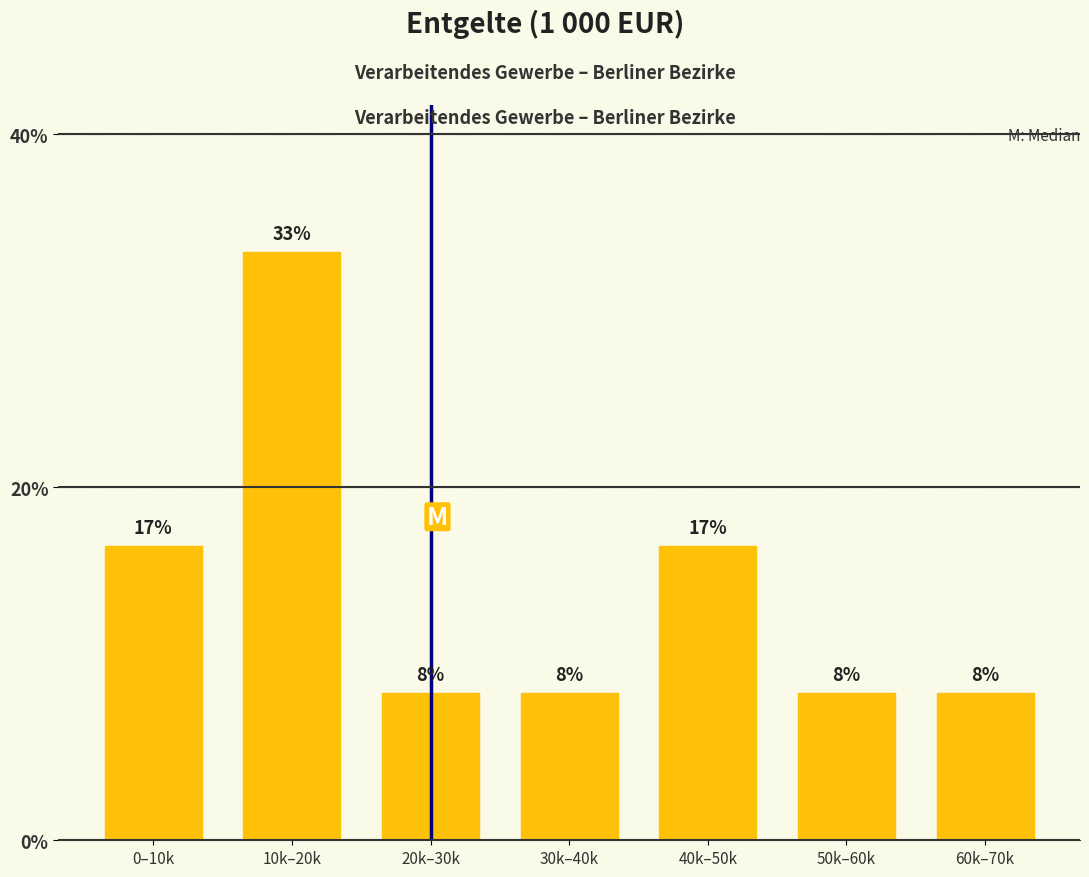

How many bars are there in total?

7